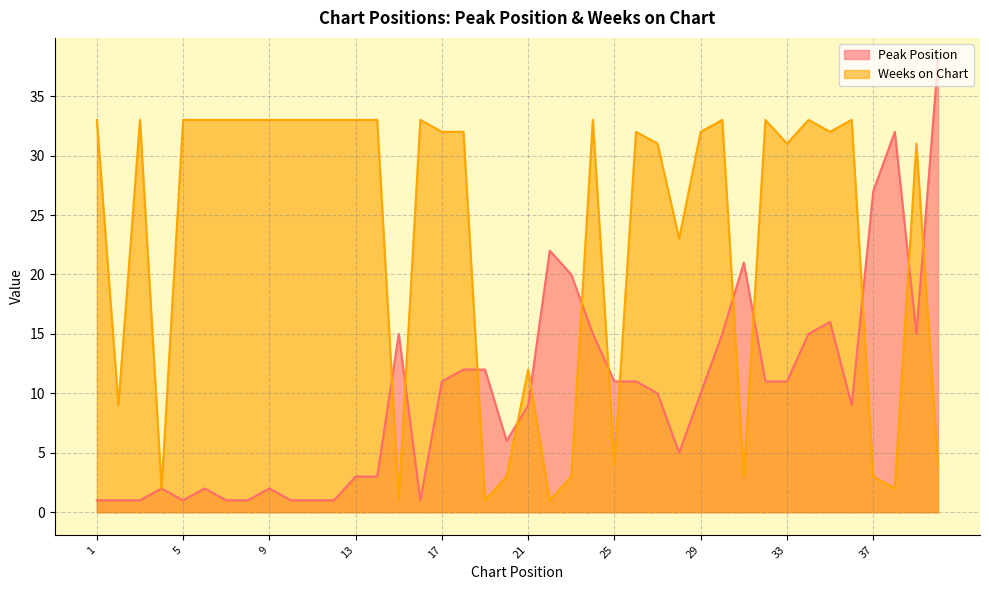

True or false: Weeks on Chart has more than 0 interior local peaks.

True